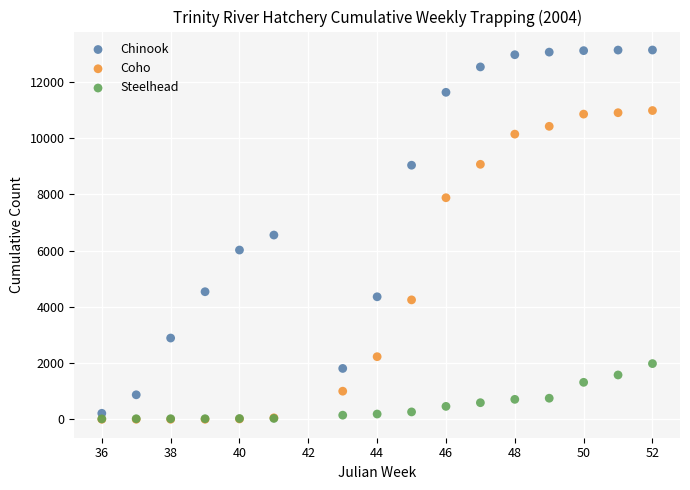

In the Coho series, what Y value is closest to 5488?

4245